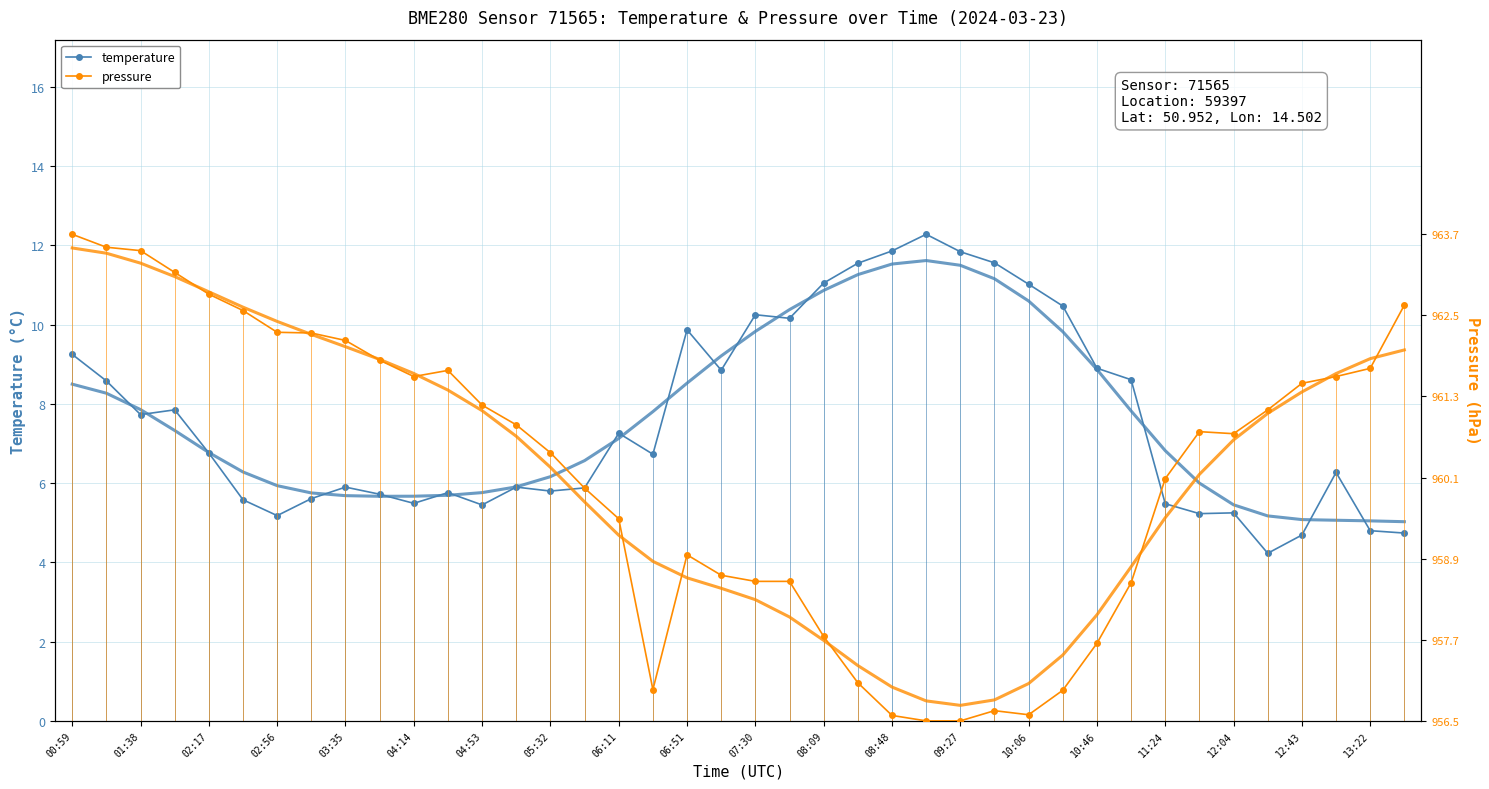

At which label does pressure reach its peak?

00:59